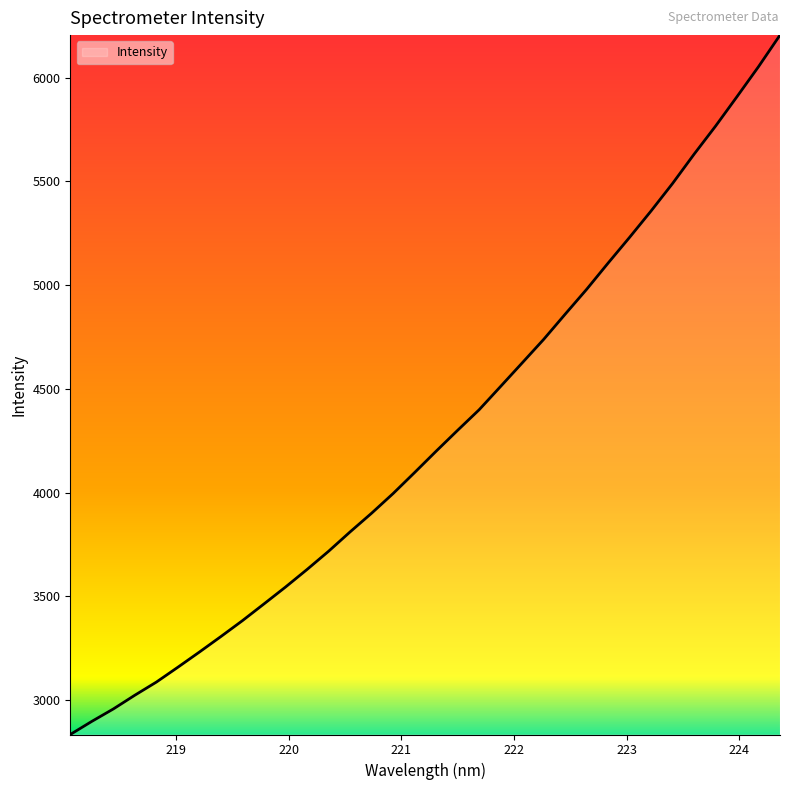

True or false: the data has more than 1 interior local peaks.

False